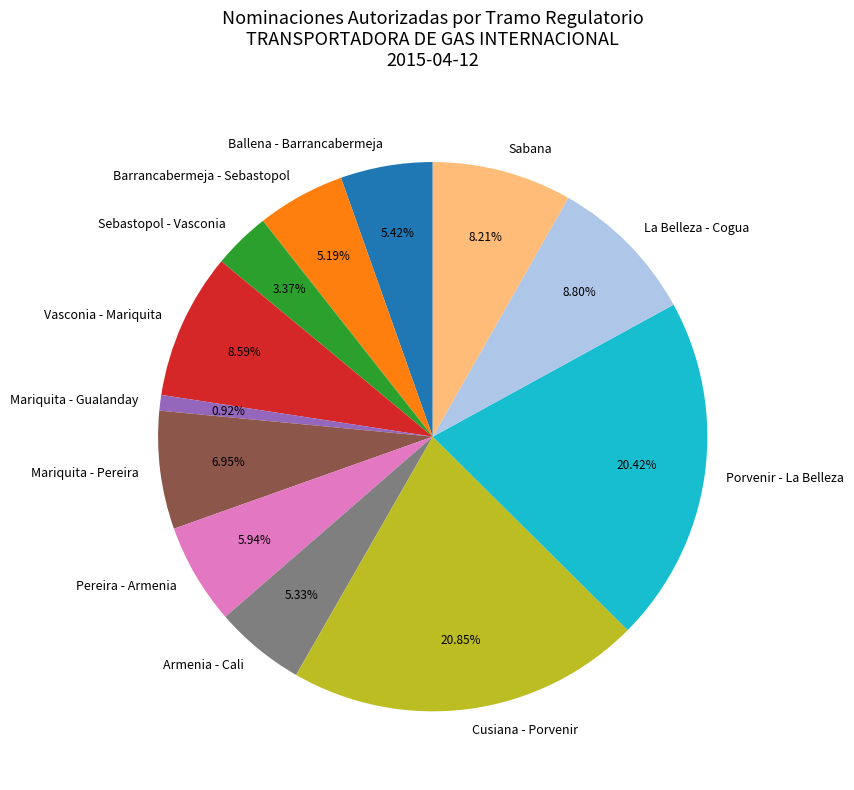

To the nearest percent, what percentage of the pie is La Belleza - Cogua?

9%